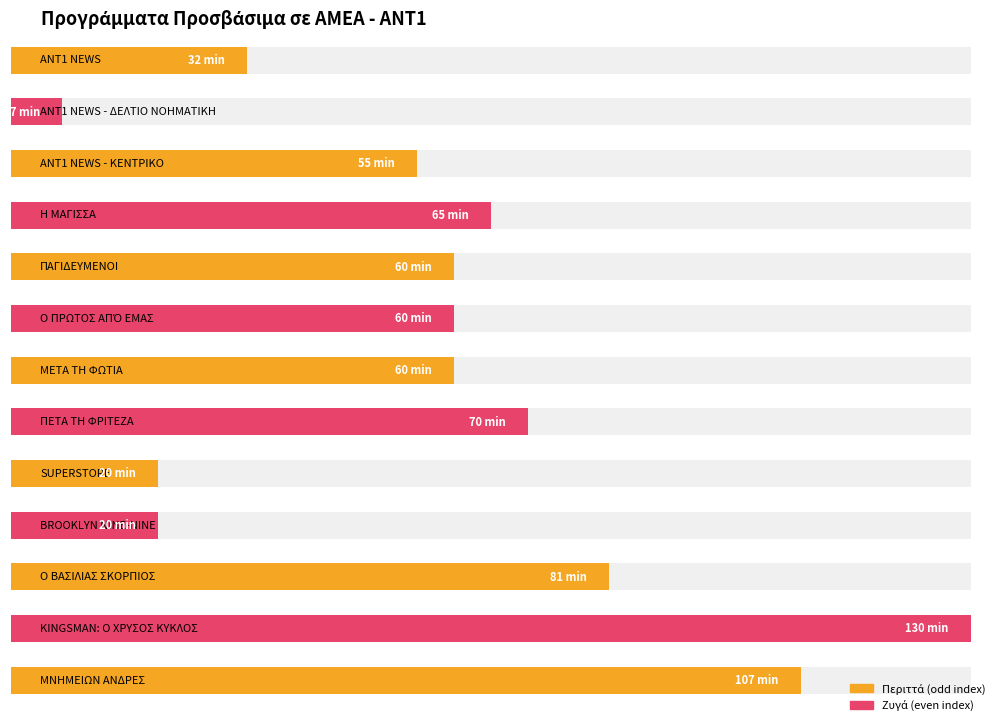

What is the value of the 9th bar from the left?

20